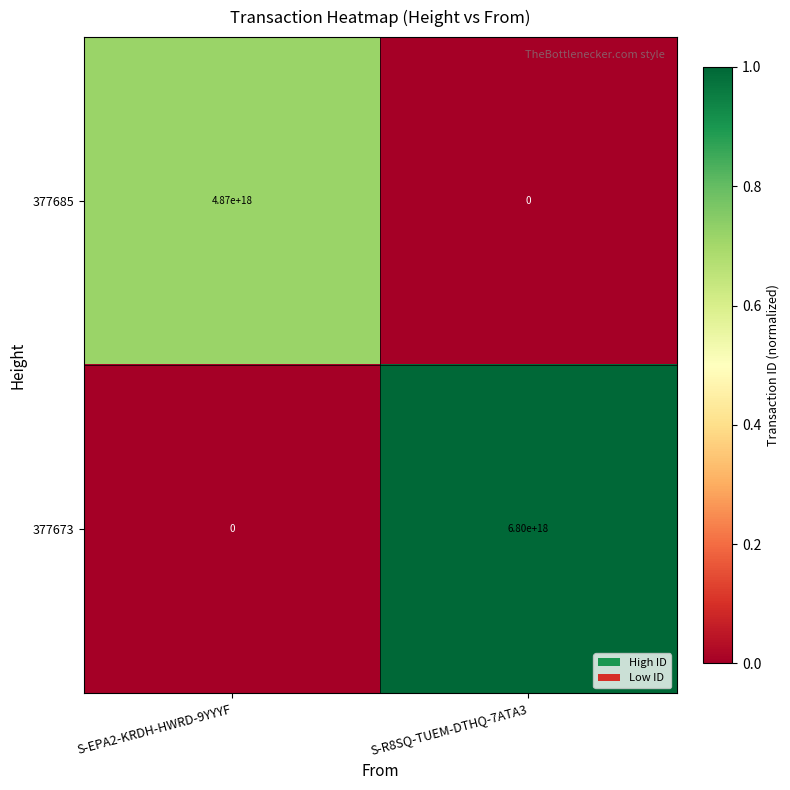

How many data points does each series have?

2